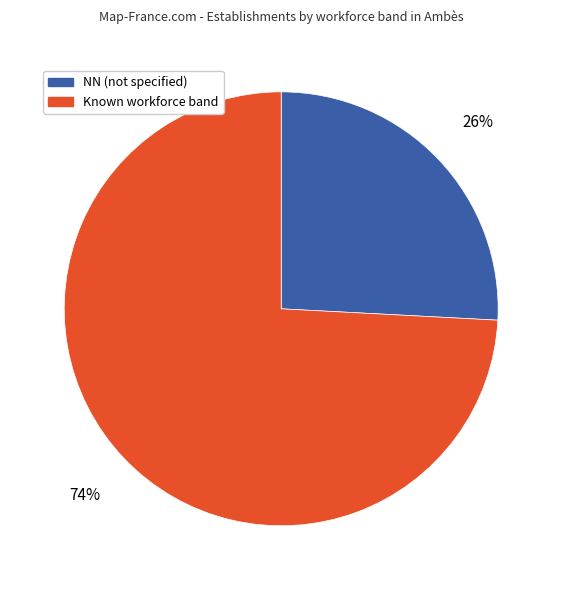

What is the smallest slice in the pie chart?

NN (not specified)